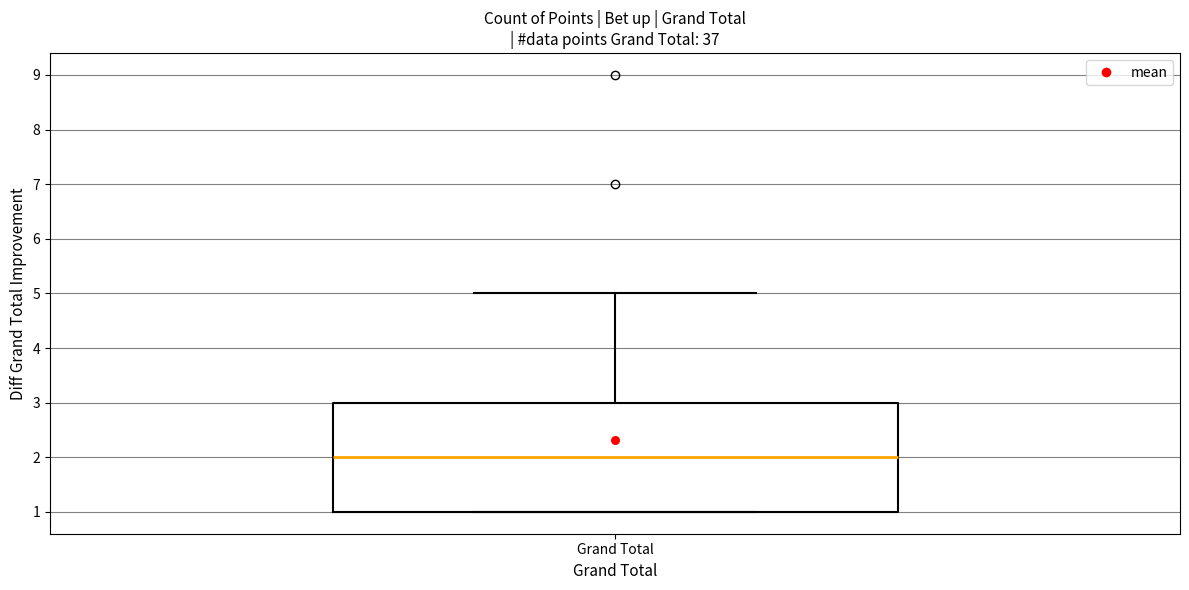

Where does the median line of the box for Grand Total sit on the y-axis? The values are not printed on the chart, so give them approximately, as read against the axis.

2